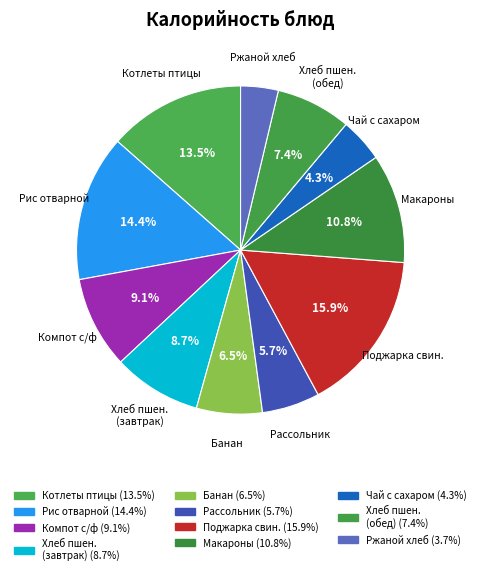

How many slices are in this pie chart?

11